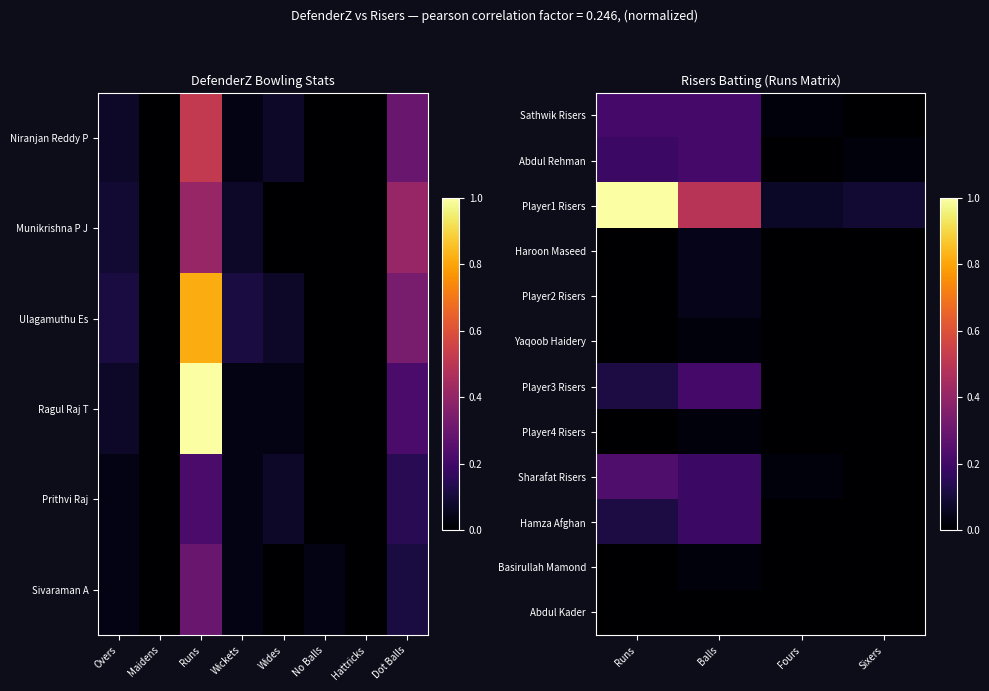

Reading right to left, transcribe all the data shown in this chart.

Sathwik Risers: Sixers=0.0	Fours=0.0	Balls=0.2	Runs=0.2
Abdul Rehman: Sixers=0.0	Fours=0.0	Balls=0.2	Runs=0.2
Player1 Risers: Sixers=0.1	Fours=0.1	Balls=0.5	Runs=1.0
Haroon Maseed: Sixers=0.0	Fours=0.0	Balls=0.0	Runs=0.0
Player2 Risers: Sixers=0.0	Fours=0.0	Balls=0.0	Runs=0.0
Yaqoob Haidery: Sixers=0.0	Fours=0.0	Balls=0.0	Runs=0.0
Player3 Risers: Sixers=0.0	Fours=0.0	Balls=0.2	Runs=0.1
Player4 Risers: Sixers=0.0	Fours=0.0	Balls=0.0	Runs=0.0
Sharafat Risers: Sixers=0.0	Fours=0.0	Balls=0.2	Runs=0.2
Hamza Afghan: Sixers=0.0	Fours=0.0	Balls=0.2	Runs=0.1
Basirullah Mamond: Sixers=0.0	Fours=0.0	Balls=0.0	Runs=0.0
Abdul Kader: Sixers=0.0	Fours=0.0	Balls=0.0	Runs=0.0